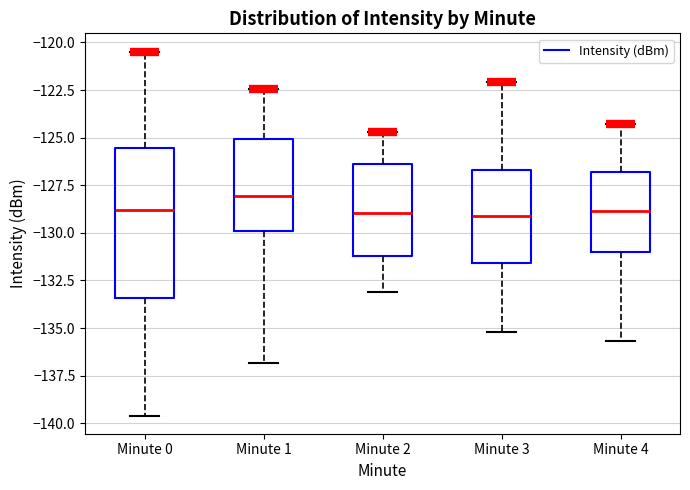

Which box's median line is the highest?

Minute 1